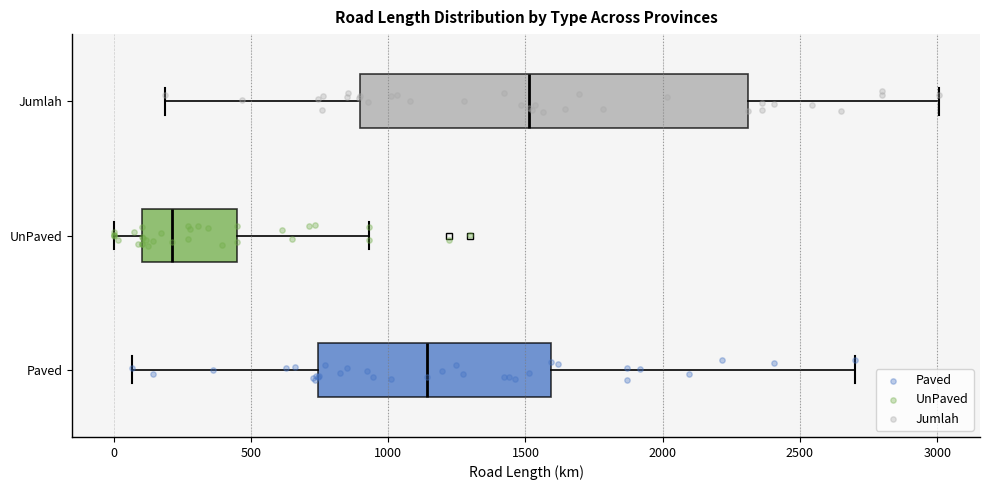

Which box has the furthest to the left median line?

UnPaved